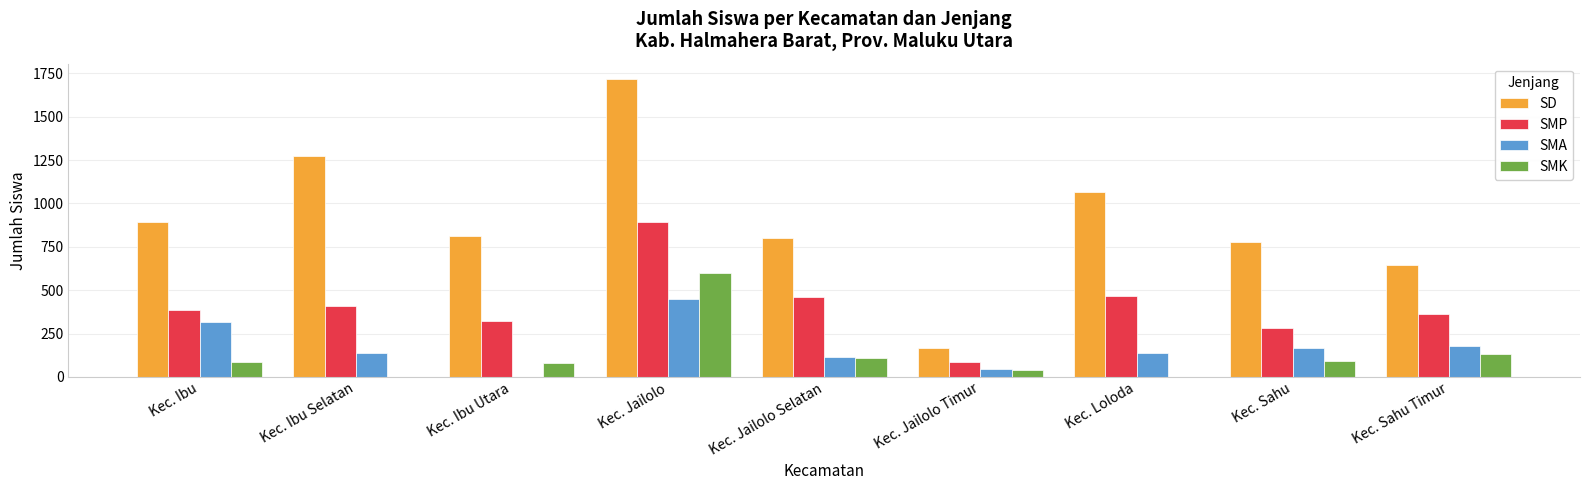

Where is SD nearest to the value 944?

Kec. Ibu